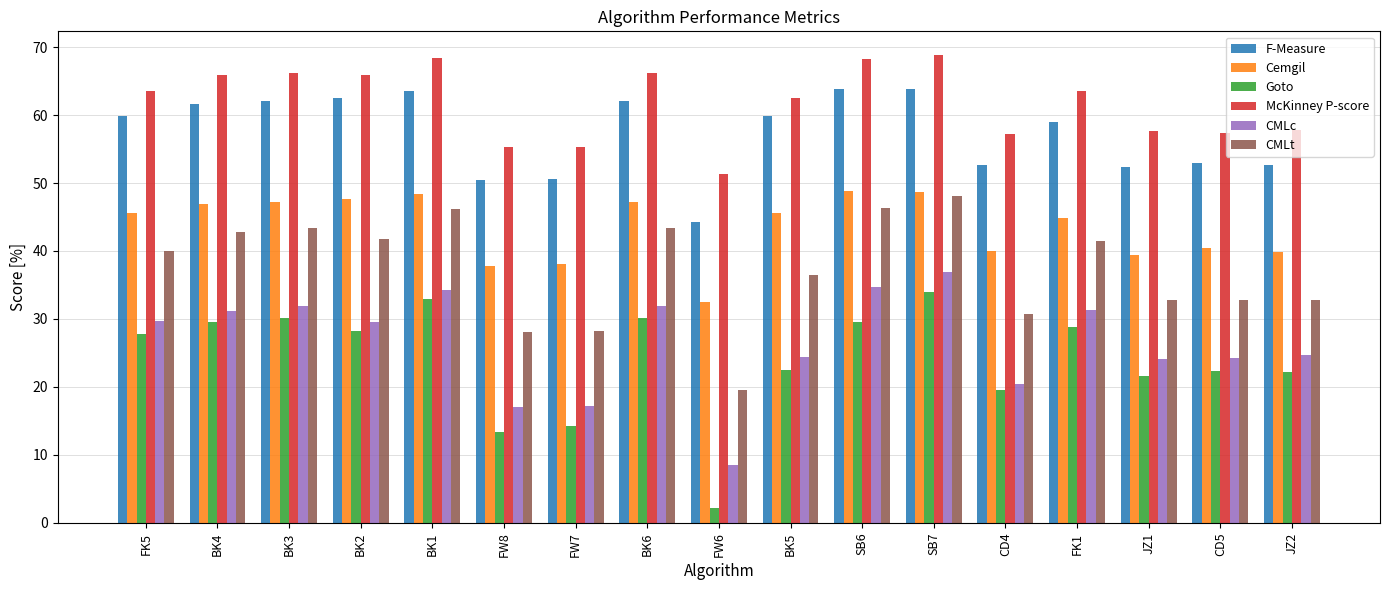

How many values in the CMLc series are below 29?

8